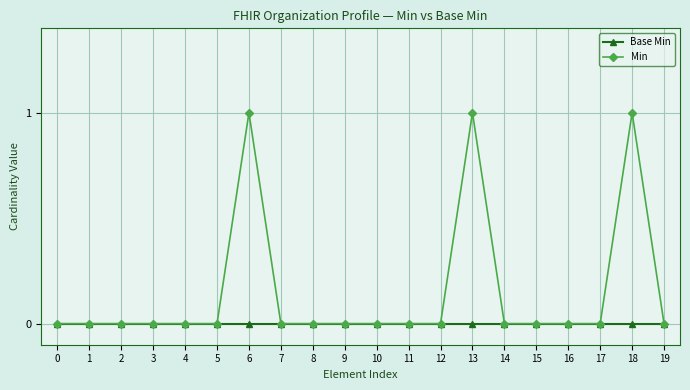

True or false: Min has more than 0 interior local peaks.

True